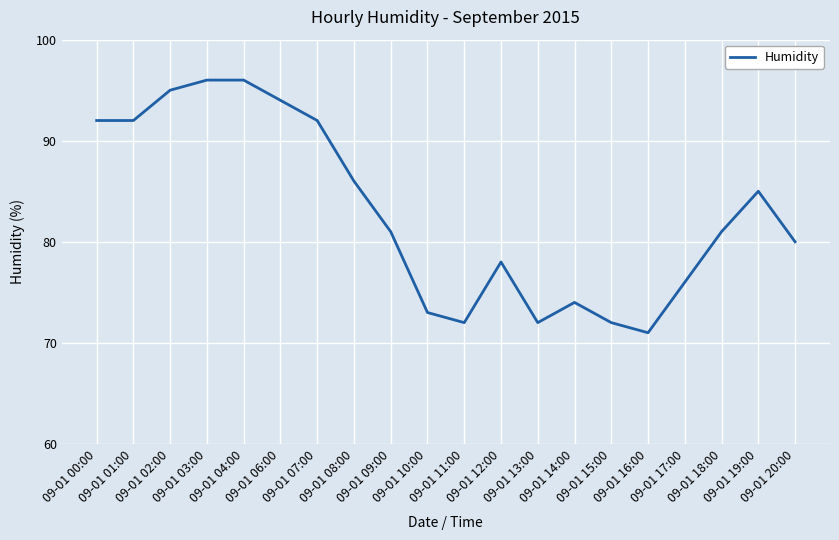

At which label does the data first exceed 81?

09-01 00:00